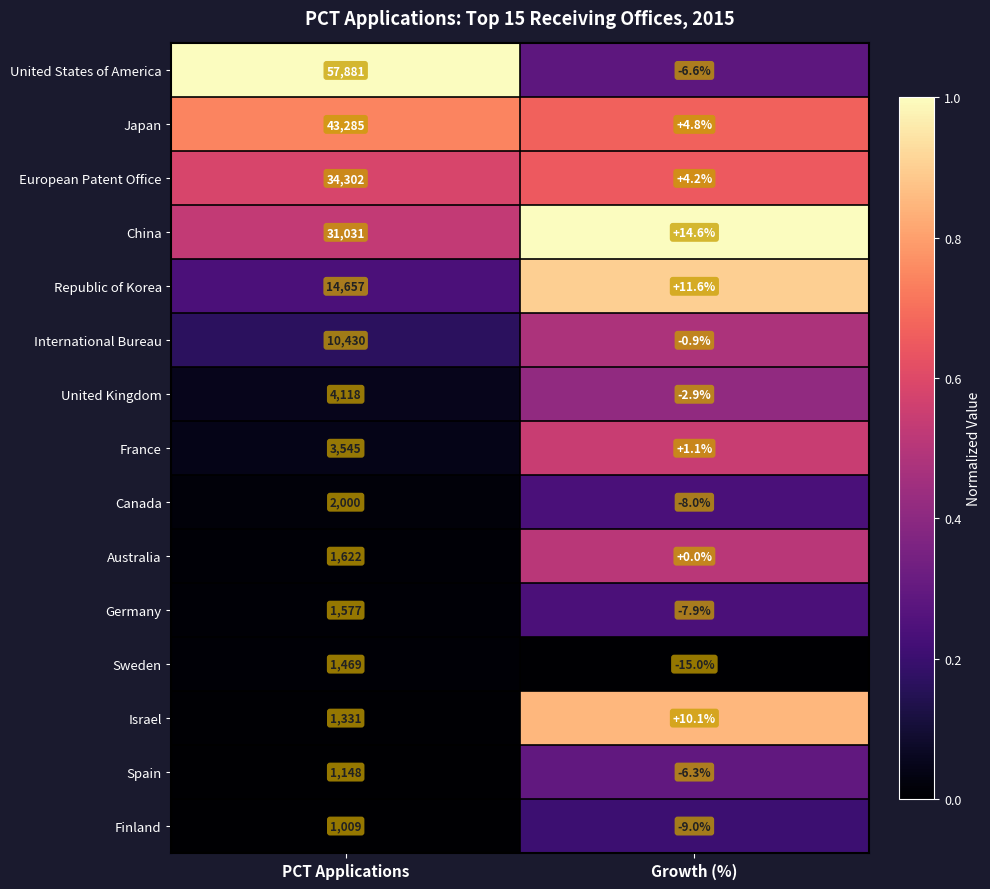

Is it true that Sweden equals -15.0 at Growth (%)?

True